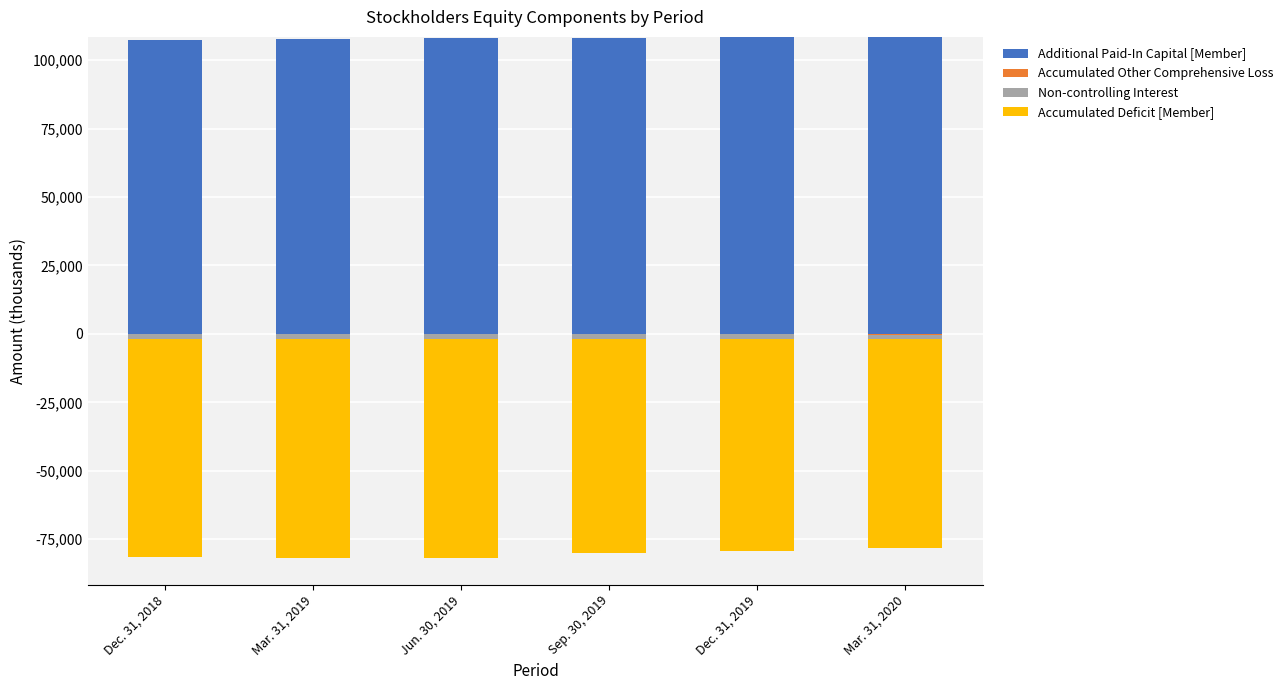

How many bars are there in total?

24